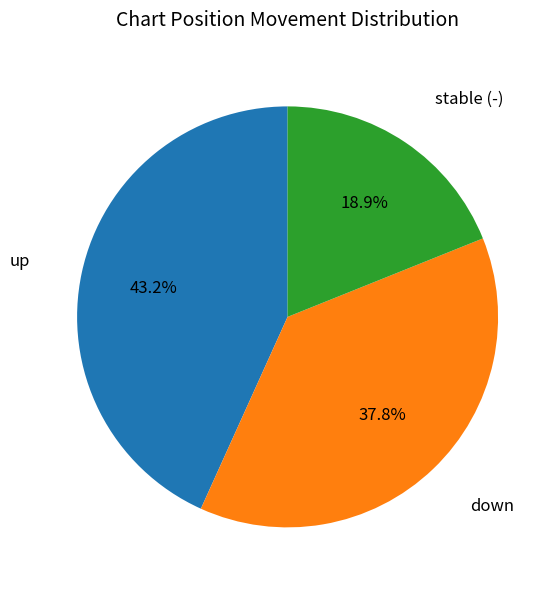

What percentage is the down slice, to the nearest percent?

38%